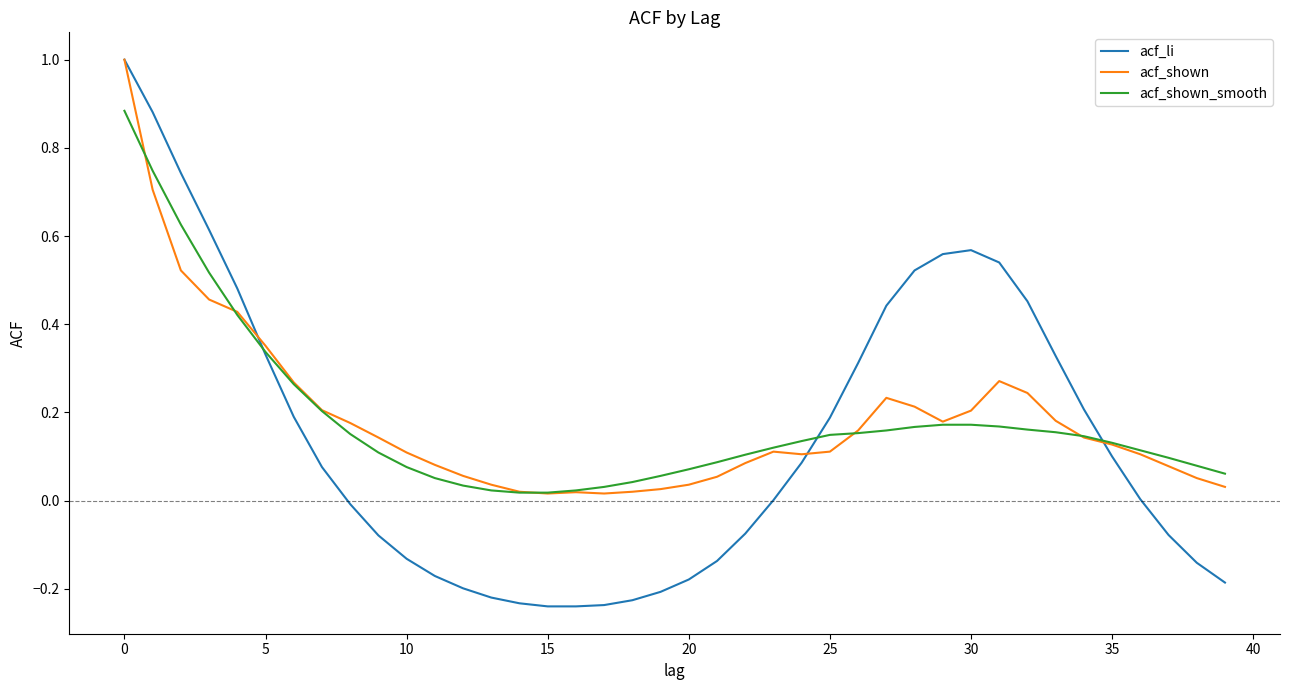

Which series has the largest range (max minus min)?

acf_li